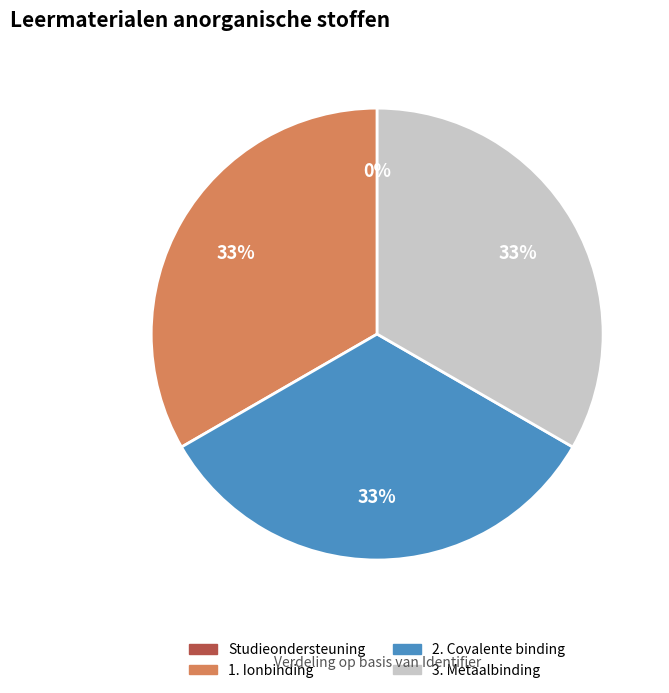

Does any single category account for the majority?

No